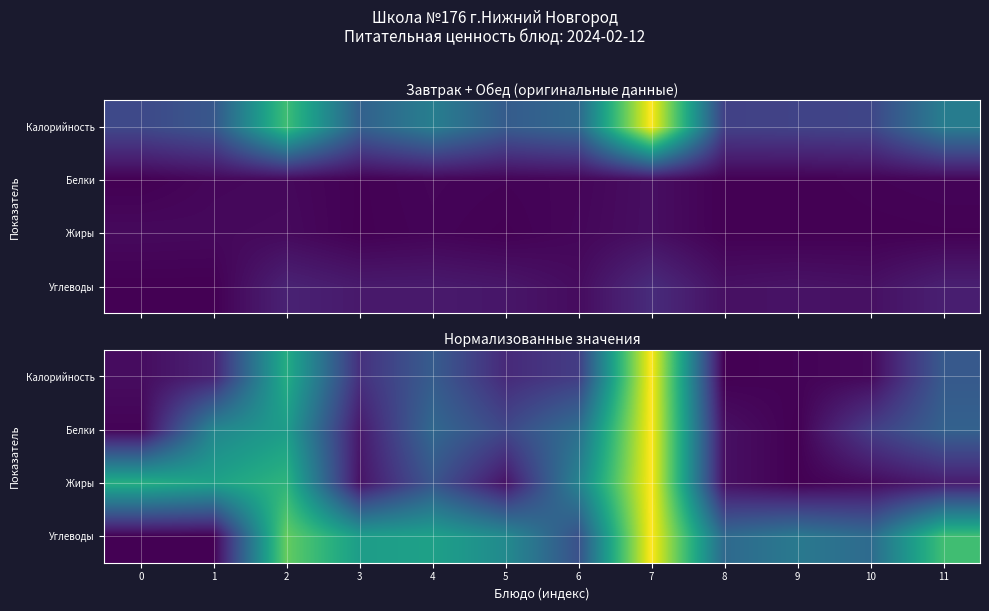

True or false: Углеводы has a value of 0.0 at 0.

True